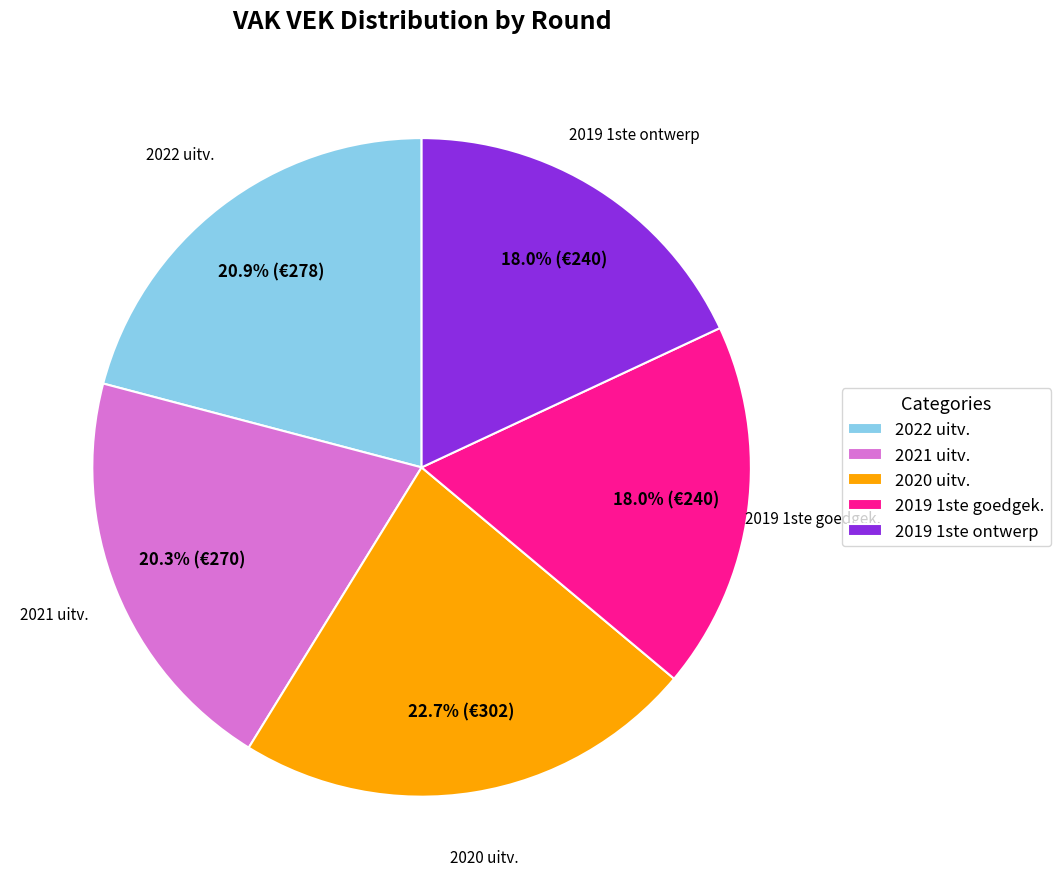

How many slices are in this pie chart?

5